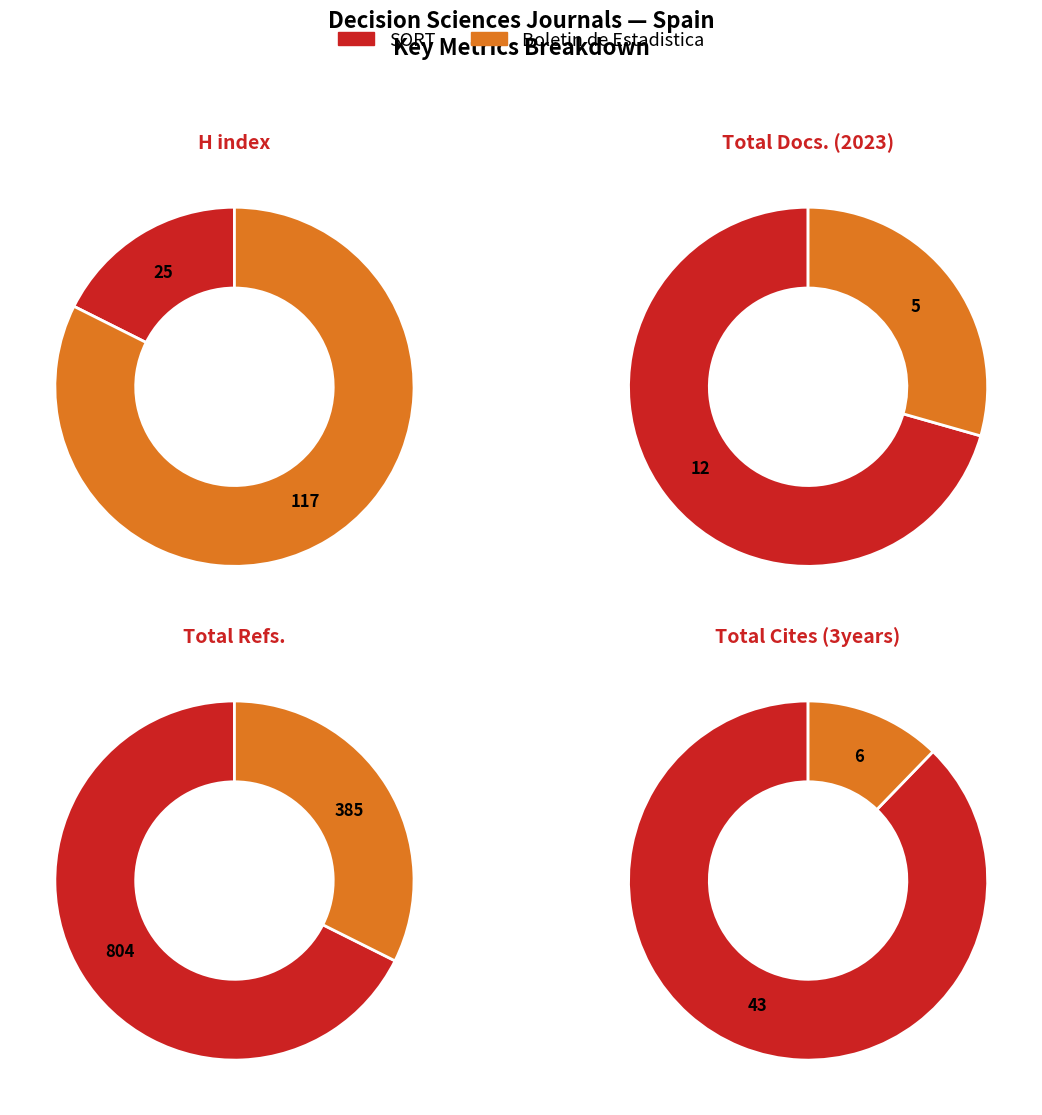

Rank the series at SORT from lowest to highest value.

Total Docs. (2023), H index, Total Cites (3years), Total Refs.